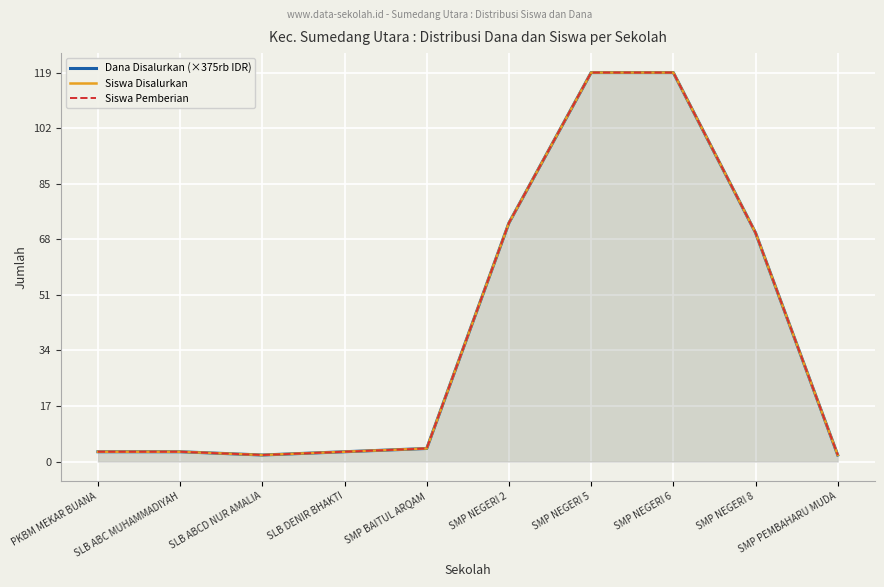

The value of Dana Disalurkan (×375rb IDR) at SLB ABCD NUR AMALIA is 3. True or false?

False